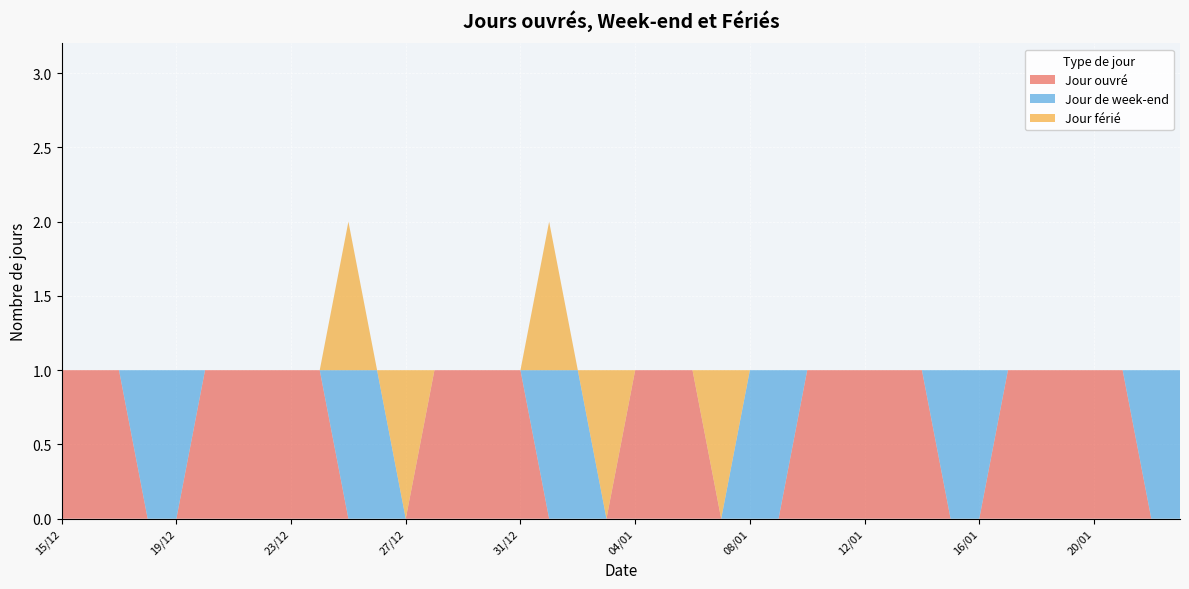

Reading right to left, extract all data points from this chart.

Jour ouvré: 0	0	1	1	1	1	1	0	0	1	1	1	1	1	0	0	0	1	1	1	0	0	0	1	1	1	1	0	0	0	1	1	1	1	1	0	0	1	1	1
Jour de week-end: 1	1	0	0	0	0	0	1	1	0	0	0	0	0	1	1	0	0	0	0	0	1	1	0	0	0	0	0	1	1	0	0	0	0	0	1	1	0	0	0
Jour férié: 0	0	0	0	0	0	0	0	0	0	0	0	0	0	0	0	1	0	0	0	1	0	1	0	0	0	0	1	0	1	0	0	0	0	0	0	0	0	0	0